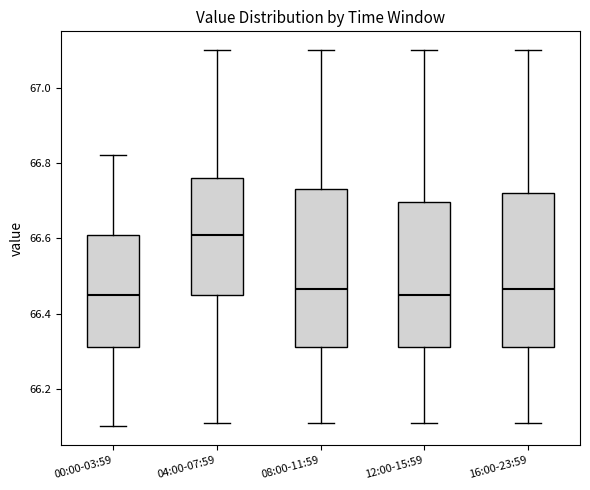

Reading left to right, read every box against the y-axis: the position of its median line, the range the box covers, and the ends of its whiskers. The values are not printed on the chart, so give them approximately, as read against the axis.

00:00-03:59: median 66.46, box 66.32 to 66.62, whiskers 66.10 to 66.82
04:00-07:59: median 66.62, box 66.46 to 66.76, whiskers 66.12 to 67.10
08:00-11:59: median 66.46, box 66.32 to 66.74, whiskers 66.12 to 67.10
12:00-15:59: median 66.46, box 66.32 to 66.70, whiskers 66.12 to 67.10
16:00-23:59: median 66.46, box 66.32 to 66.72, whiskers 66.12 to 67.10